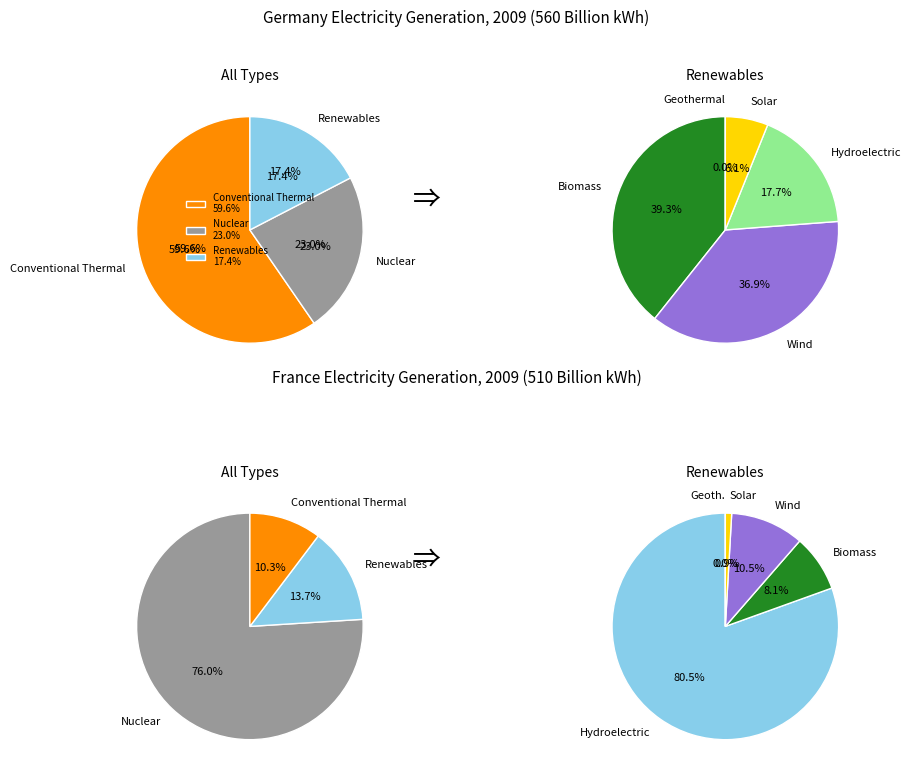

Does 4 account for over 50% of the chart?

No